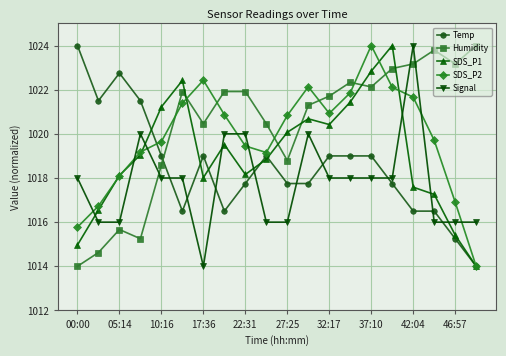

What is the value of the Humidity point at the 16th from the left?

1023.0